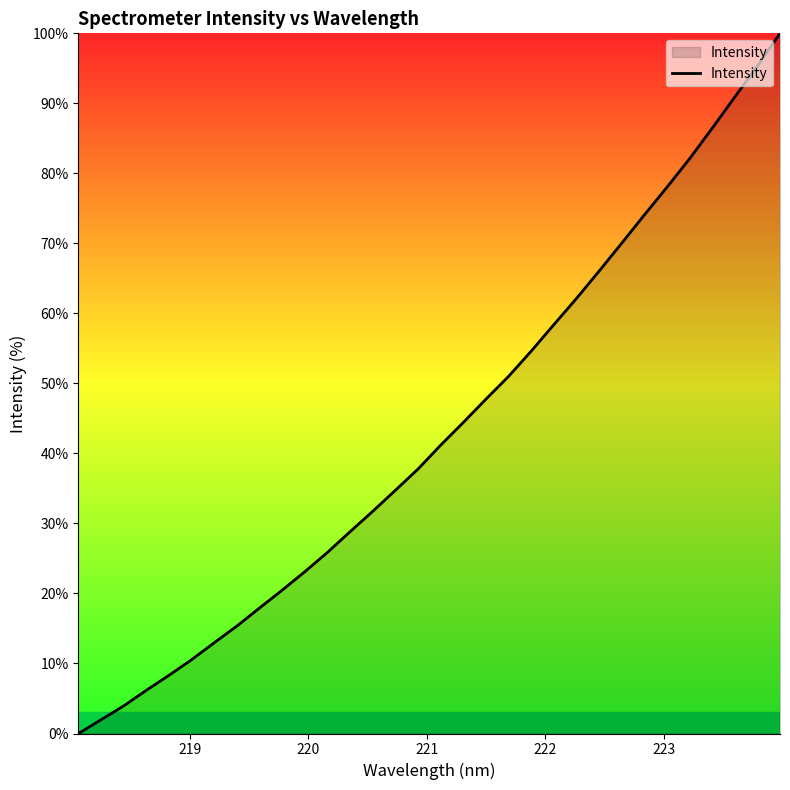

What is the difference between the maximum and minimum values?

100.0